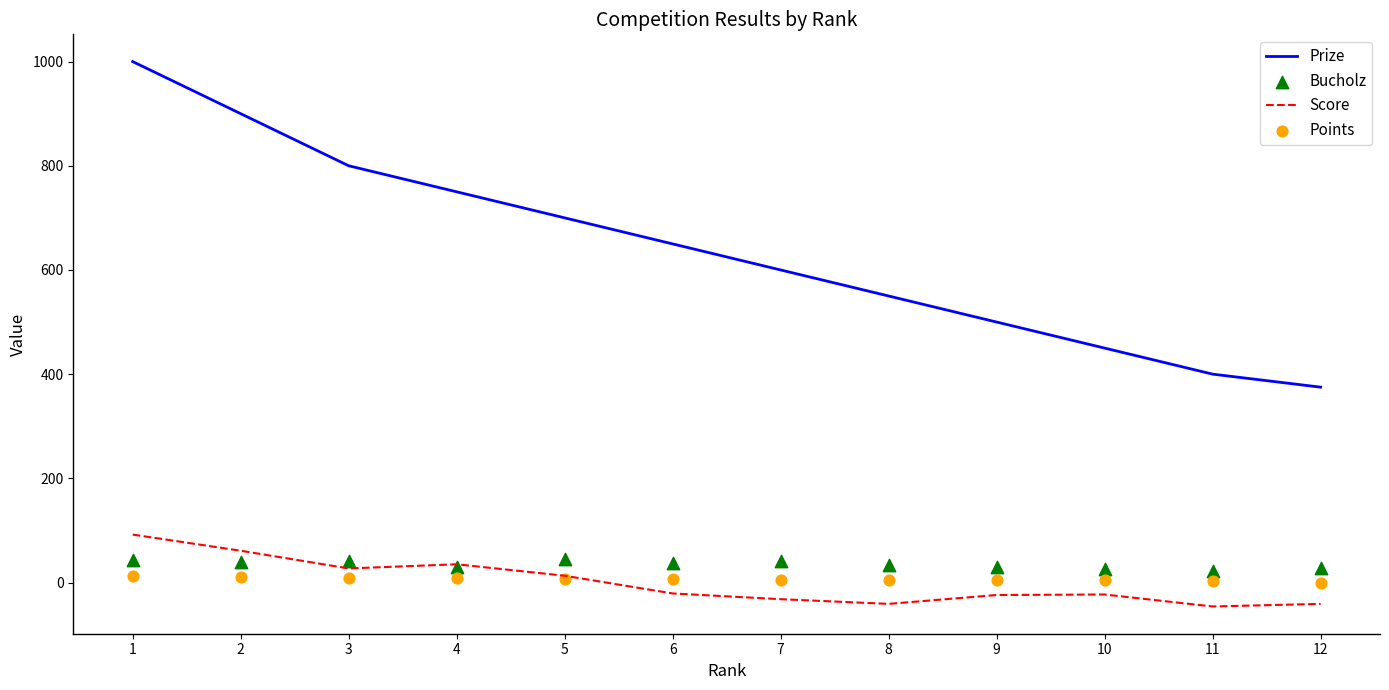

What is the total value across all series at 11?

378